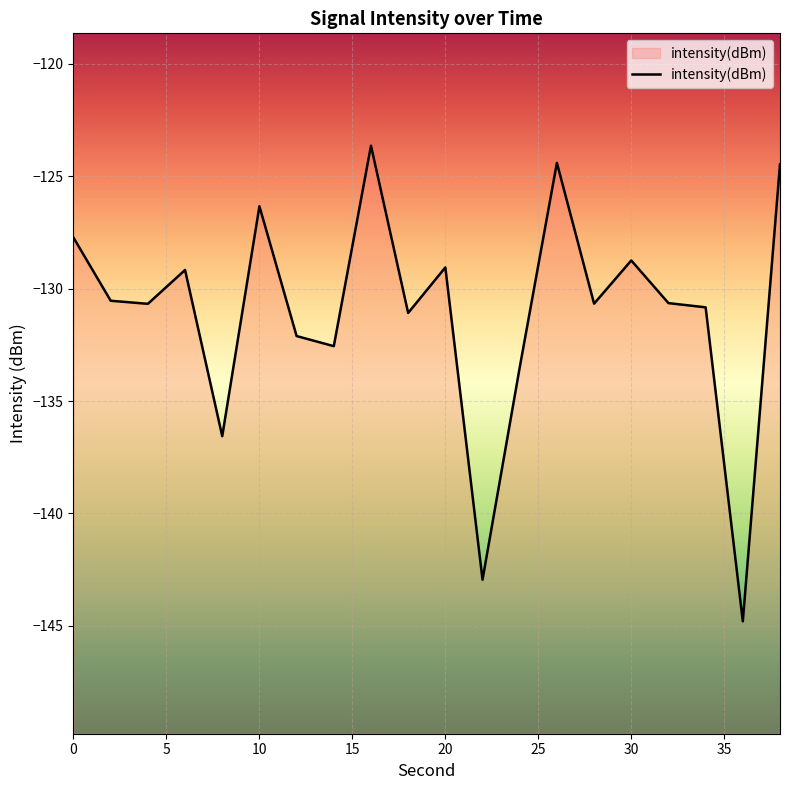

What is the sum of all values?

-2620.4